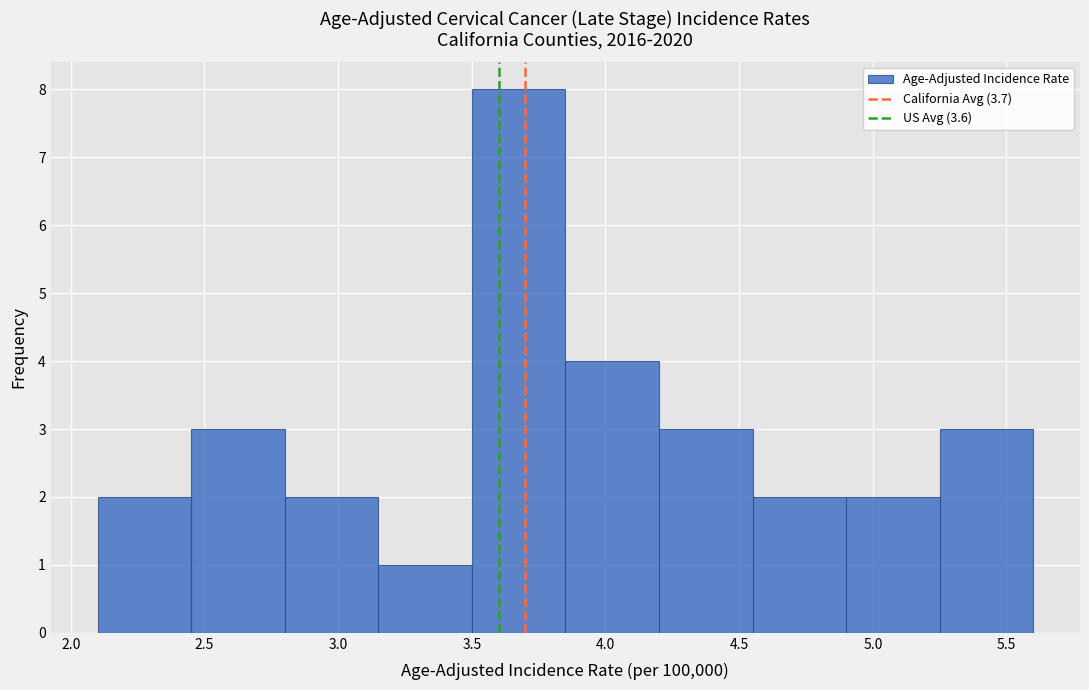

How tall is the bar that spans 2.10 to 2.45 on the x-axis? The values are not printed on the chart, so give them approximately, as read against the axis.

2